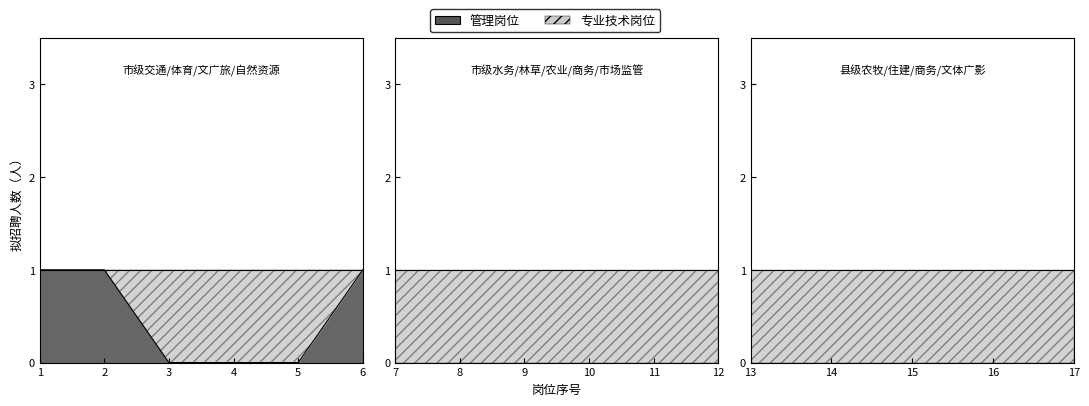

The value of 管理岗位 at 3 is 0. True or false?

True